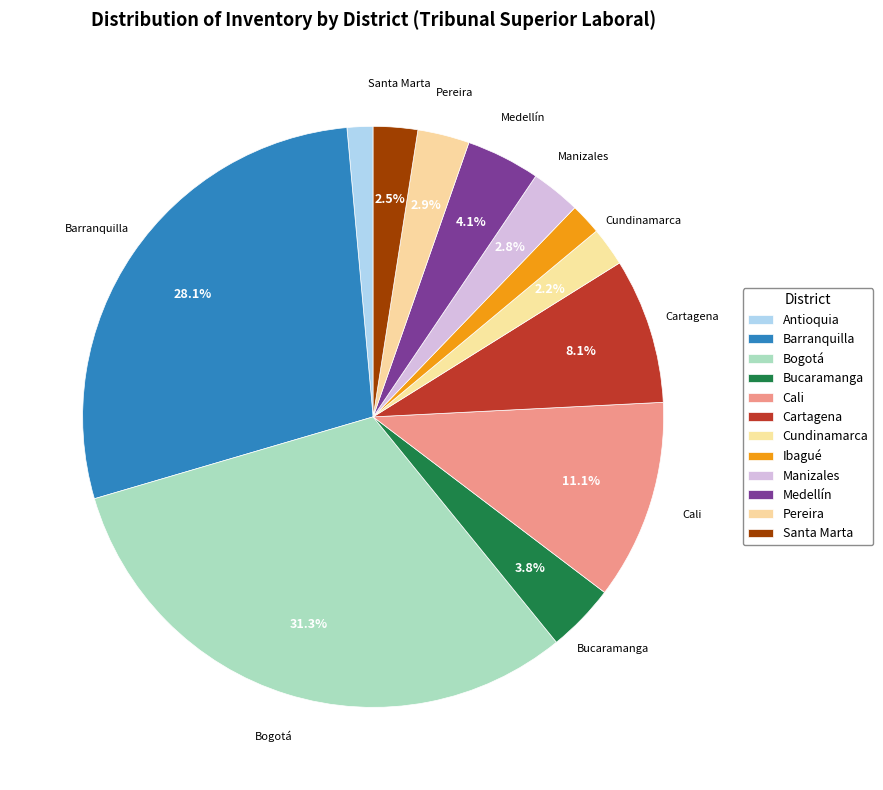

Count the number of slices in the pie.

12